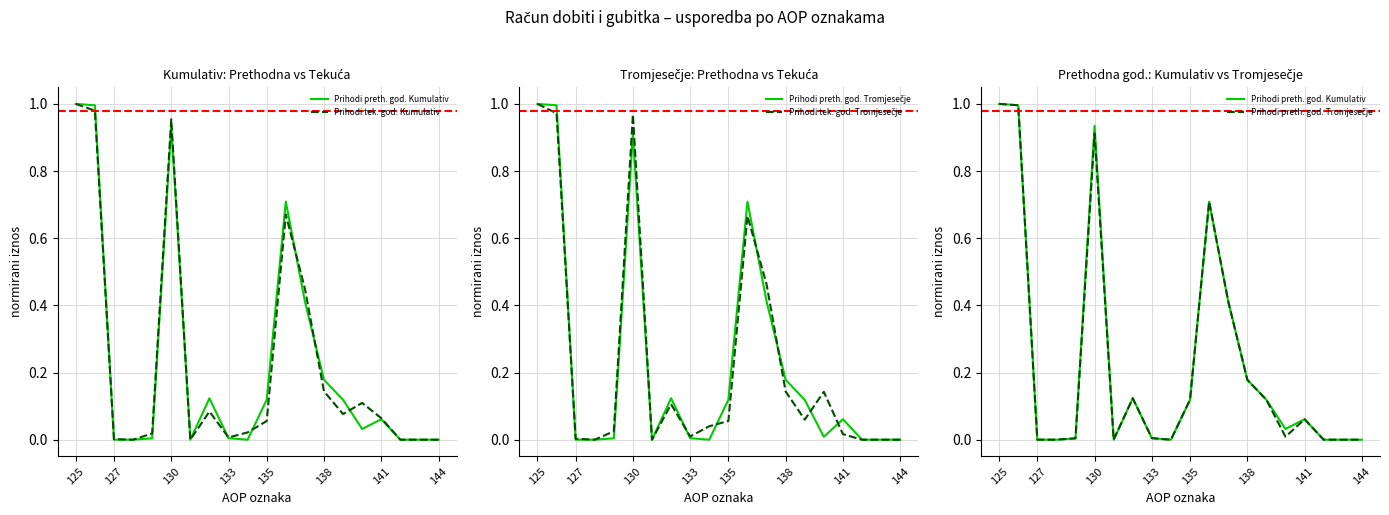

Which series has the largest total across all categories?

Prihodi preth. god. Kumulativ